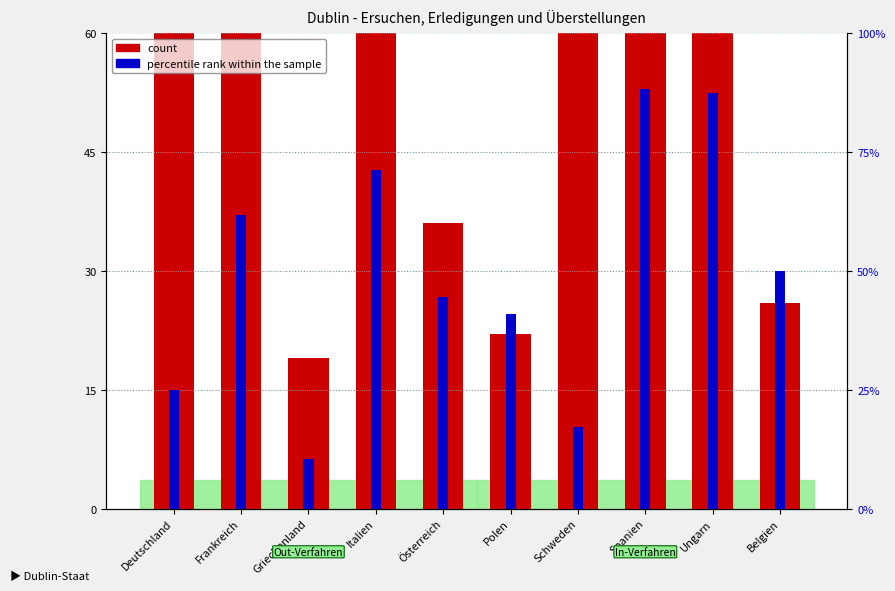

How many data points in count are less than 64?

5